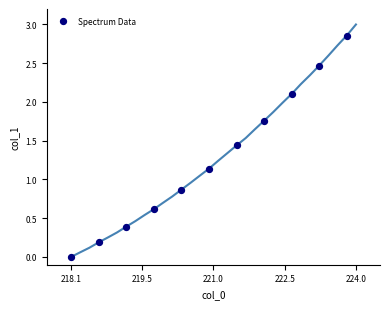

What is the average Y value?

1.3